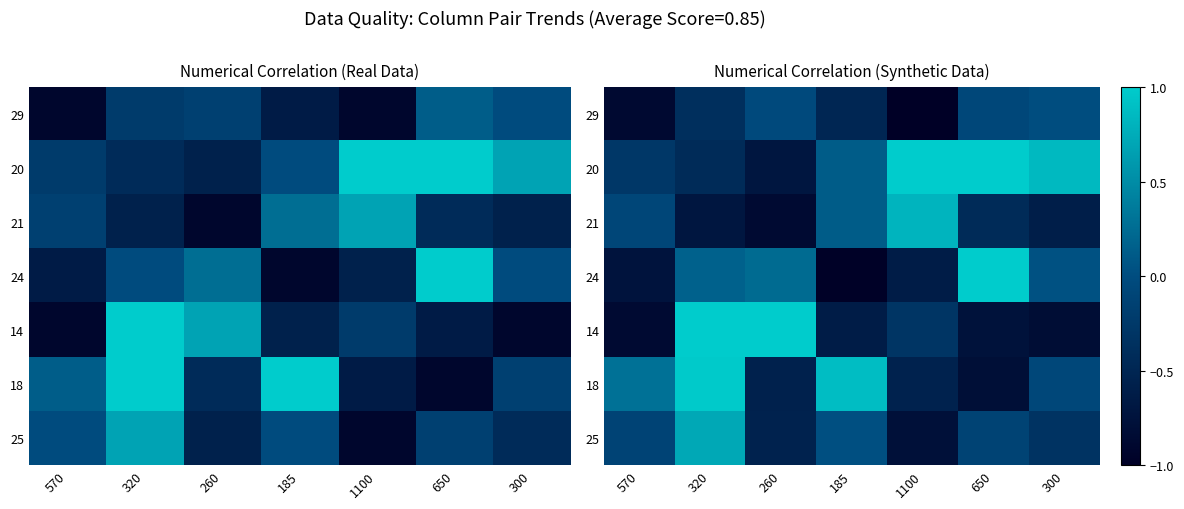

At which category does the chart reach its peak across all series?

1100